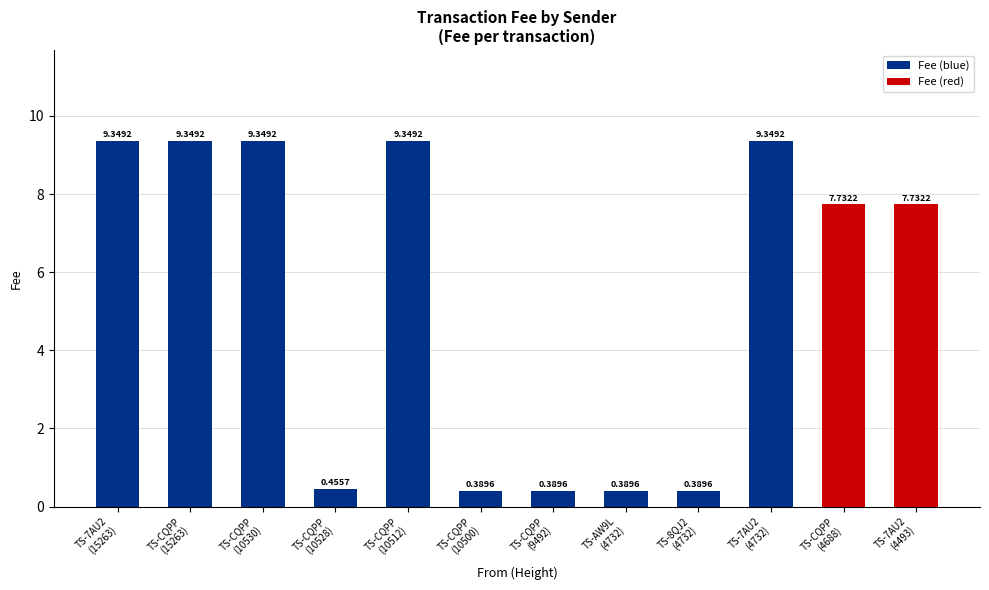

What is the difference between the second highest and minimum values?

9.0